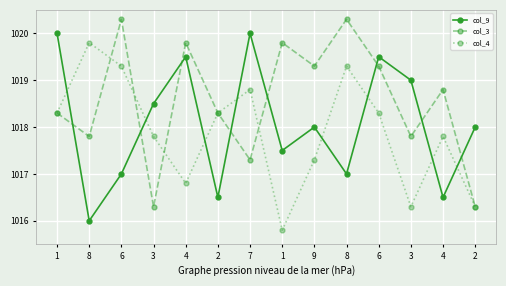

True or false: col_4 has more than 0 interior local peaks.

True